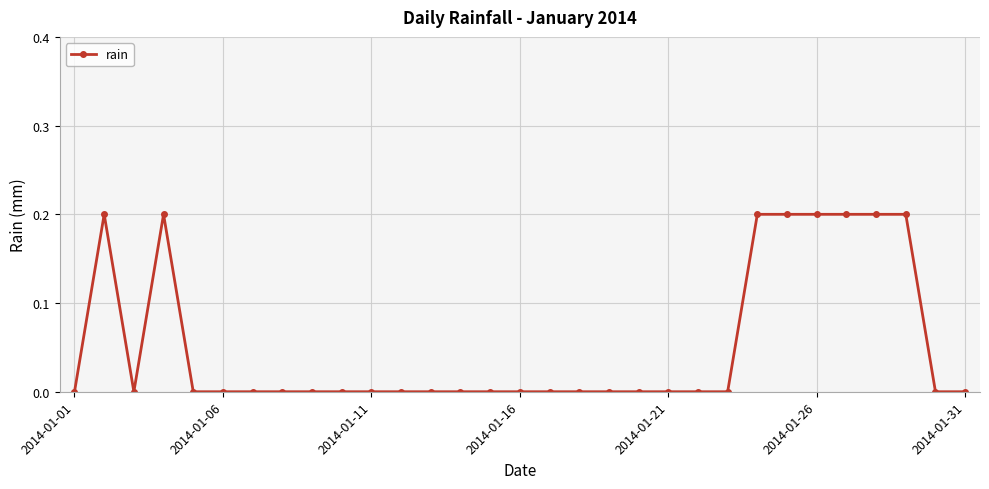

True or false: the data has more than 0 interior local peaks.

True